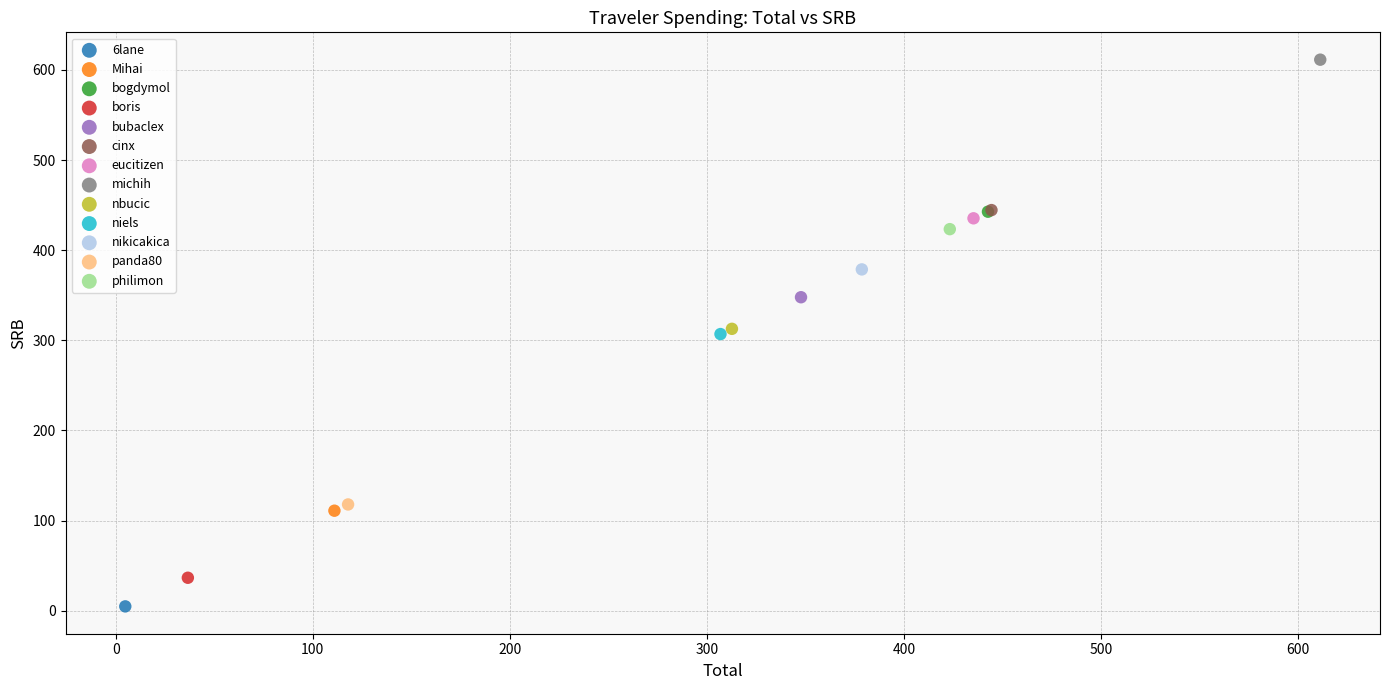

Which series contains the lowest Y value?

6lane